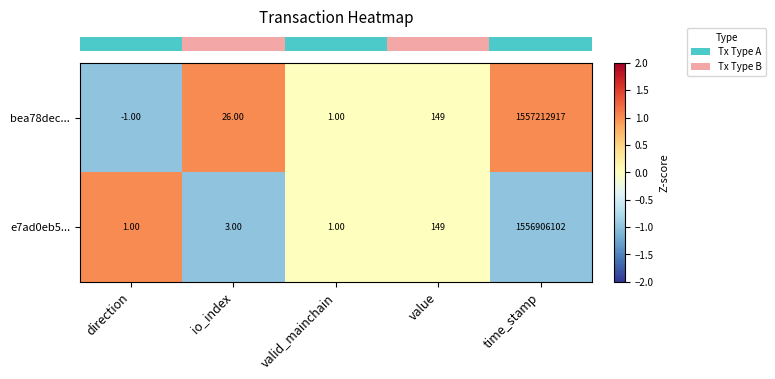

Which category has the lowest value across all series?

direction